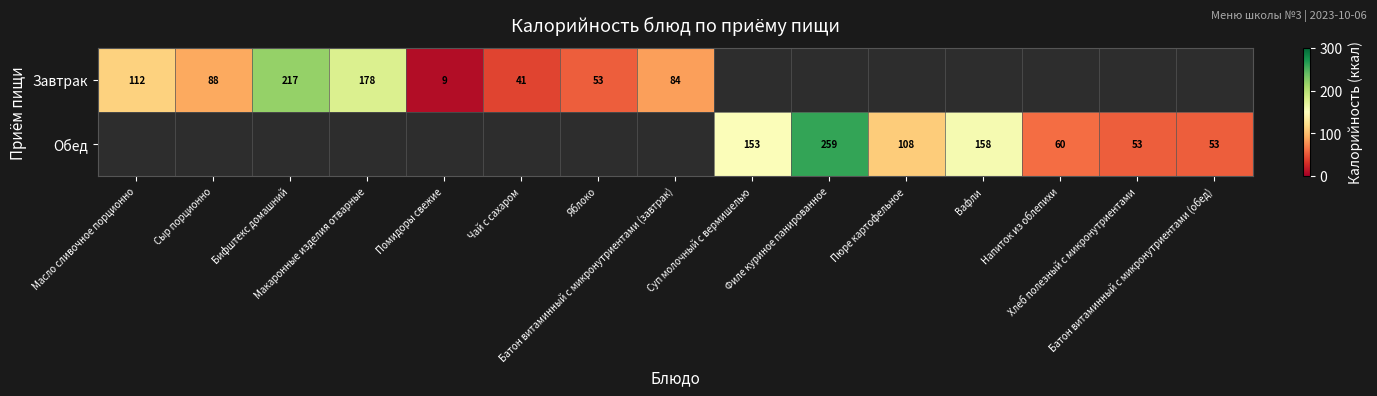

Is the value of Обед at Суп молочный с вермишелью greater than the value of Завтрак at Яблоко?

Yes